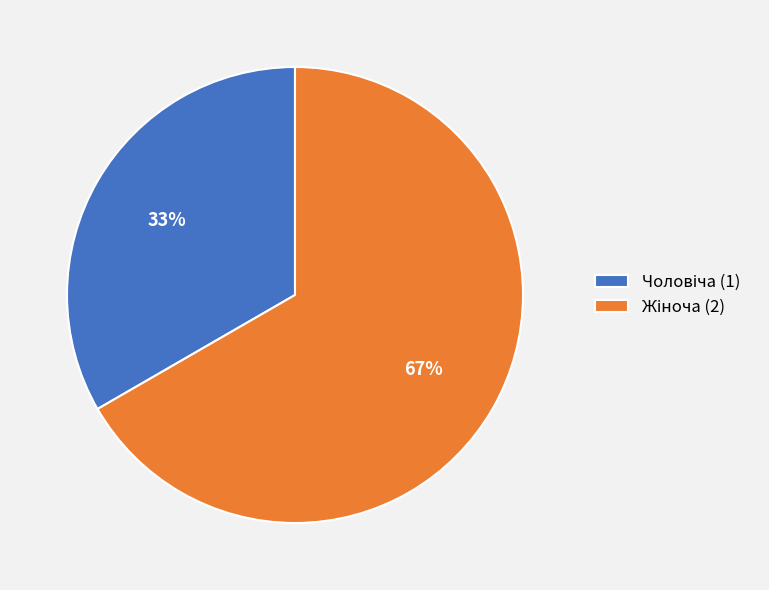

Is there any slice that represents more than half of the pie?

Yes